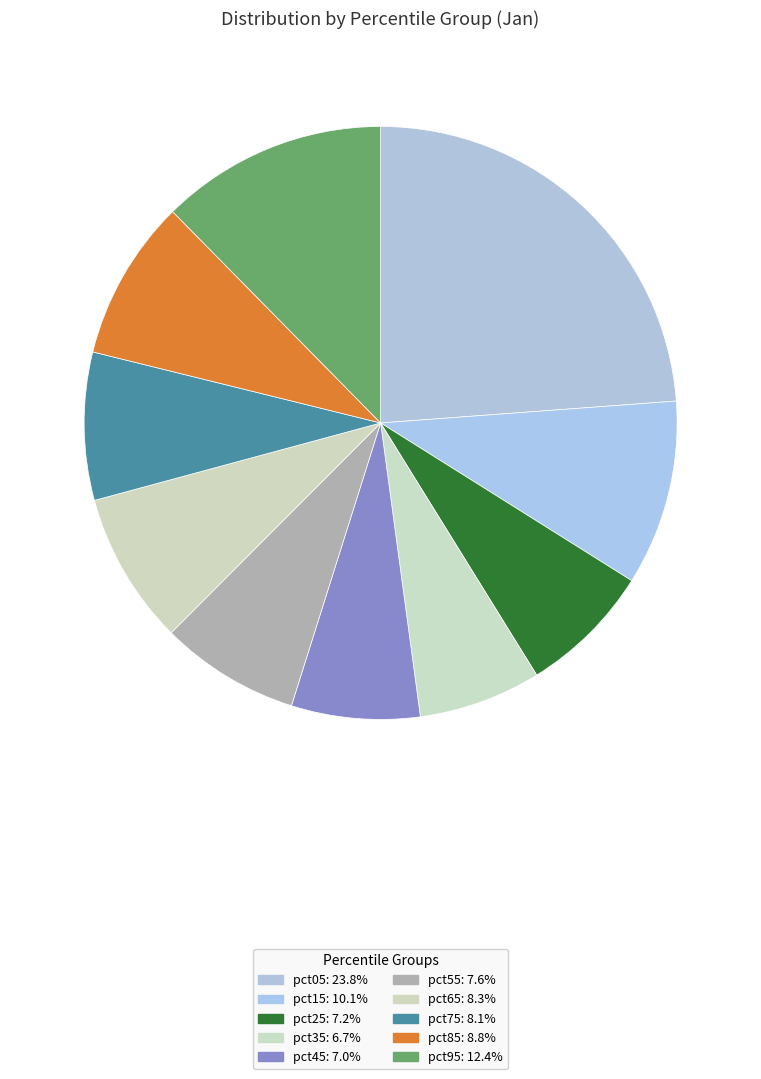

To the nearest percent, what portion does pct55 represent?

8%